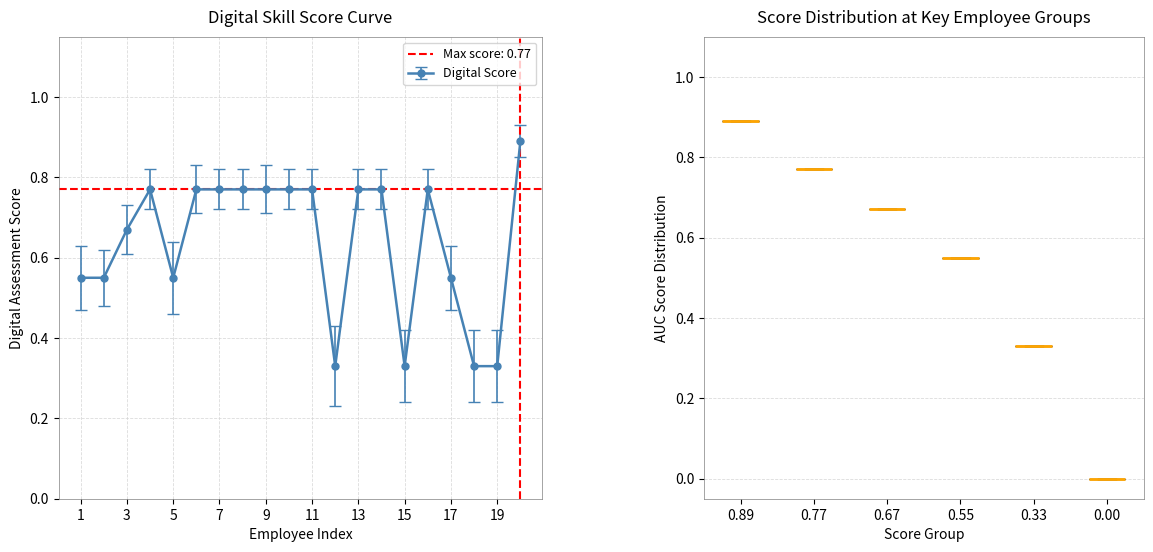

What is the sum of all values?

12.8